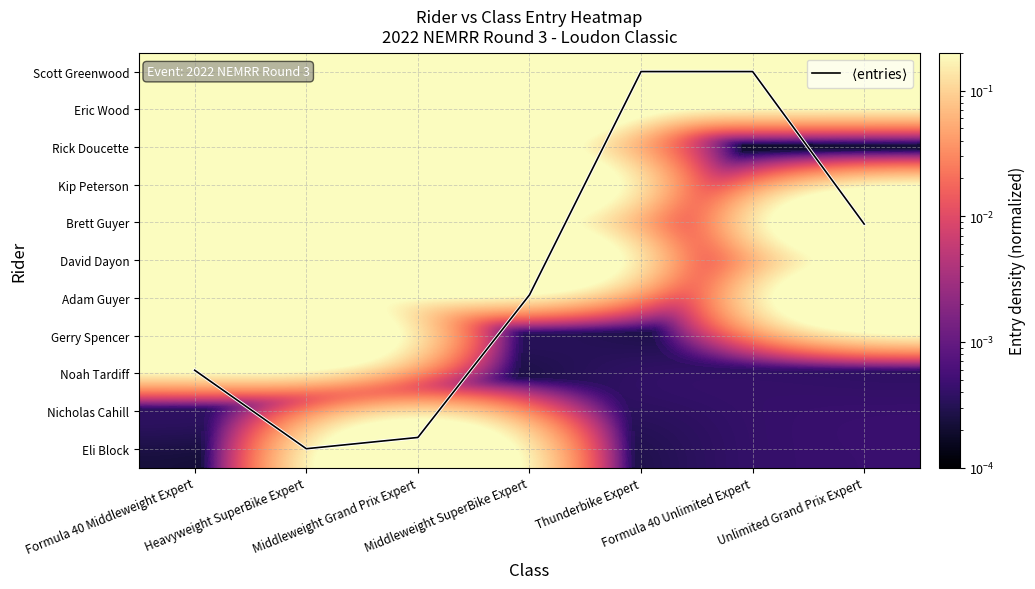

Which series has the largest total across all categories?

$\langle$entries$\rangle$